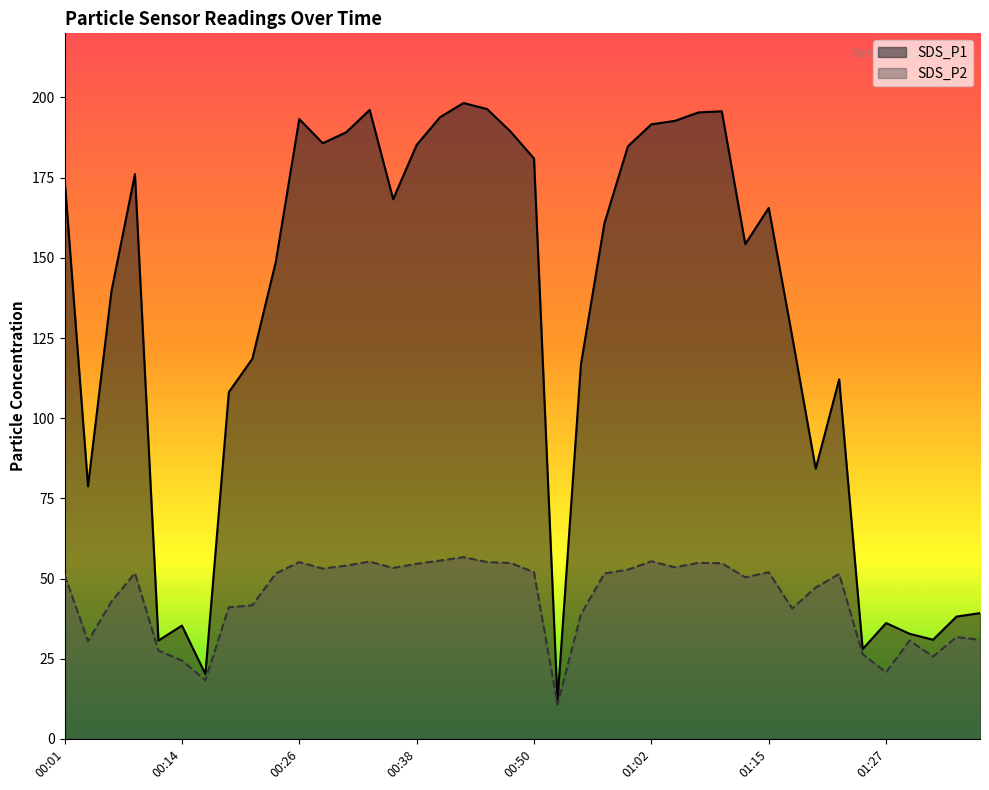

At which label does SDS_P2 first exceed 51?

00:01